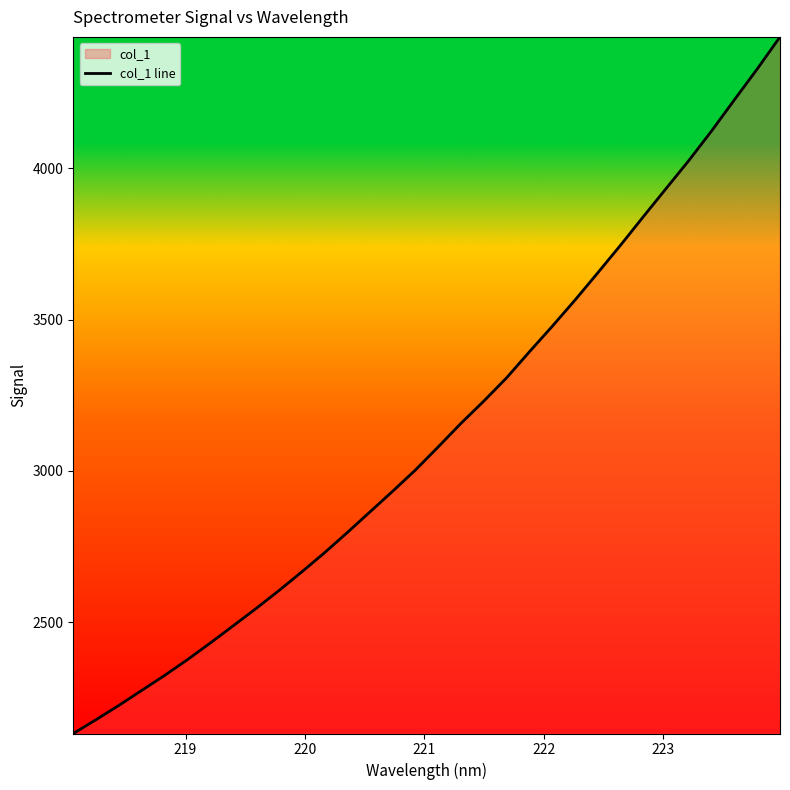

What is the minimum value shown in the chart?

2133.2